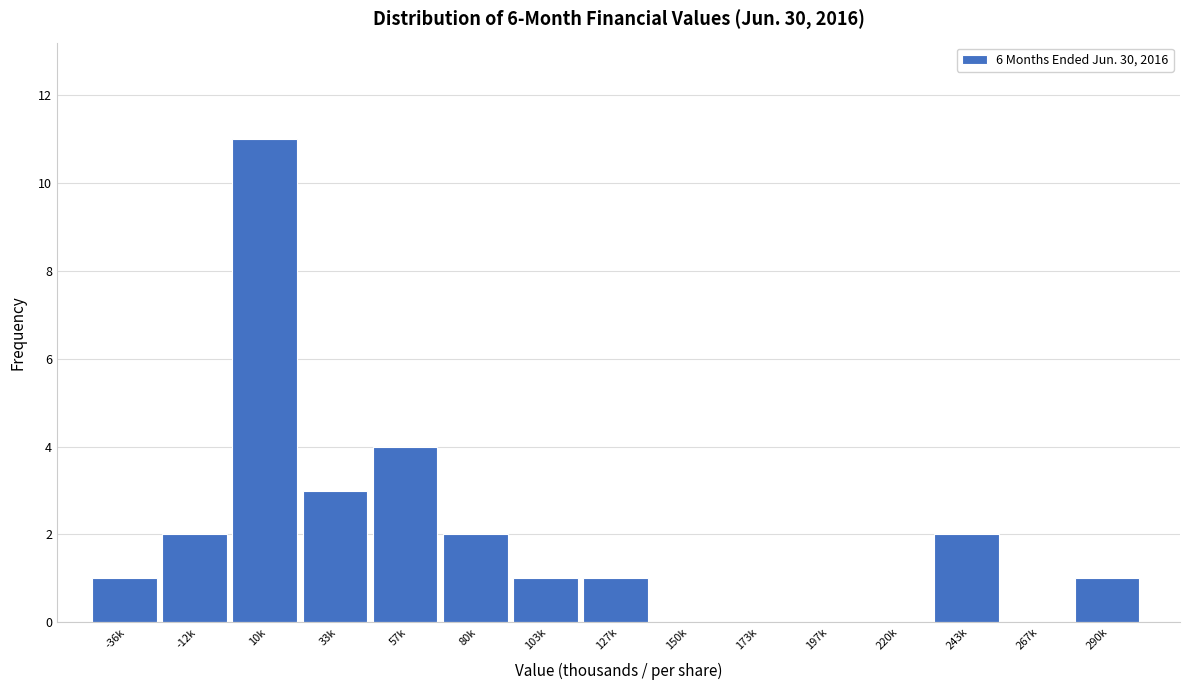

Reading right to left, extract all data points from this chart.

290k=1	267k=0	243k=2	220k=0	197k=0	173k=0	150k=0	127k=1	103k=1	80k=2	57k=4	33k=3	10k=11	-12k=2	-36k=1